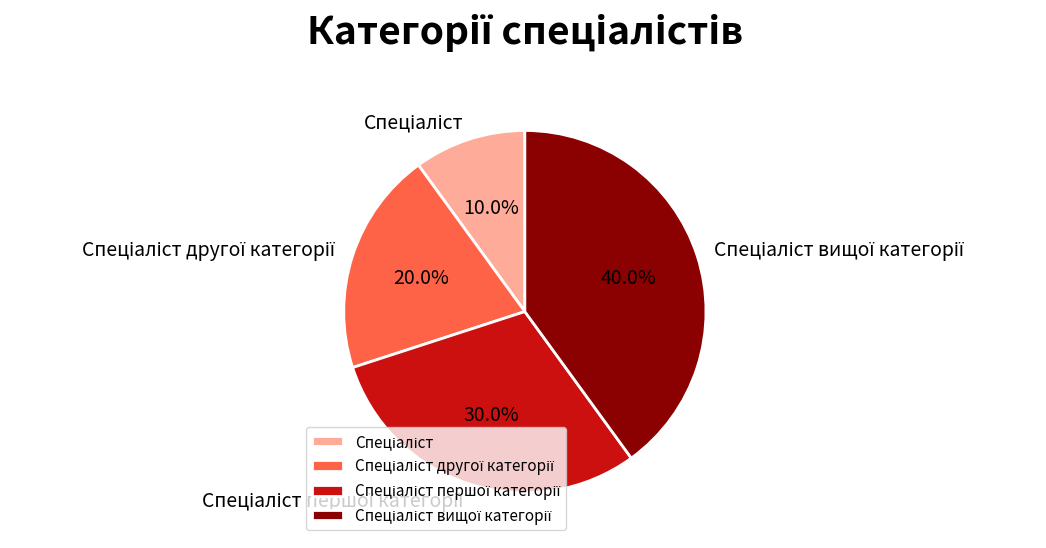

Is there a majority slice in this chart?

No